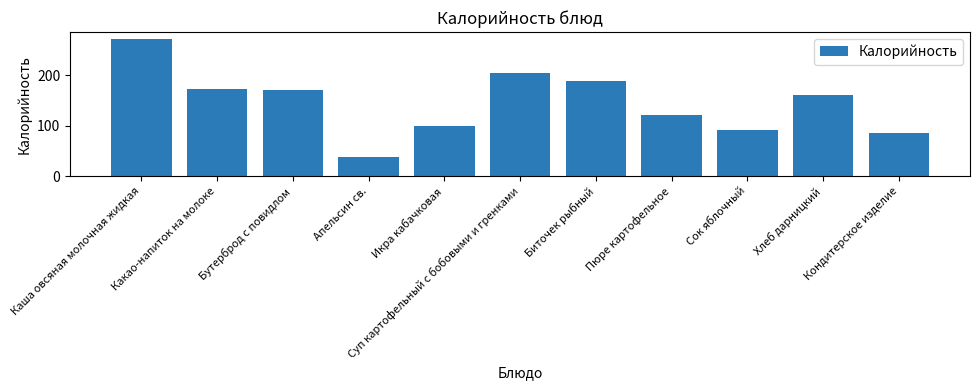

What is the value of the 3rd bar from the left?

170